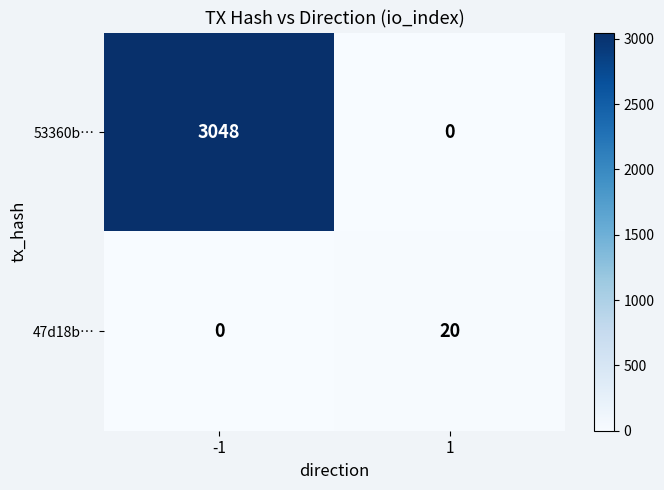

Which series has the largest total across all categories?

53360b…